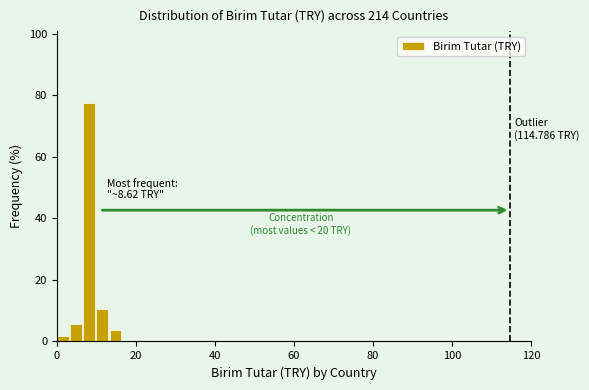

Around what value on the x-axis is the tallest bar? Give the approximate position of its centre, as read against the axis.

8